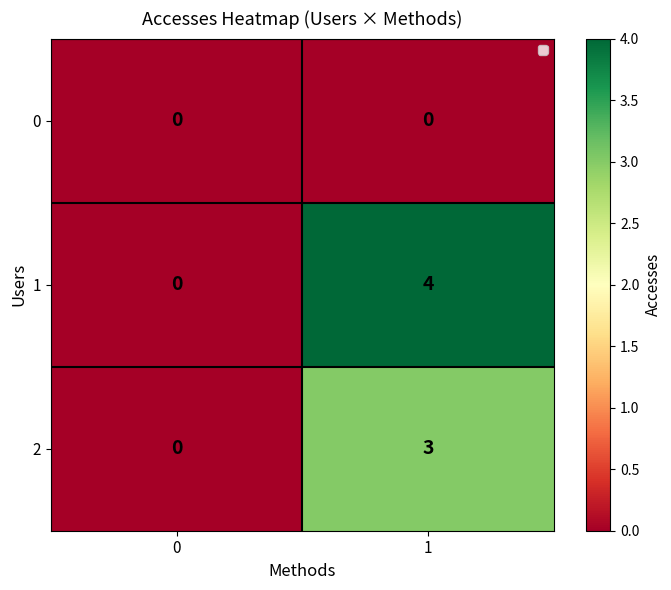

Which series has the widest spread of values?

1